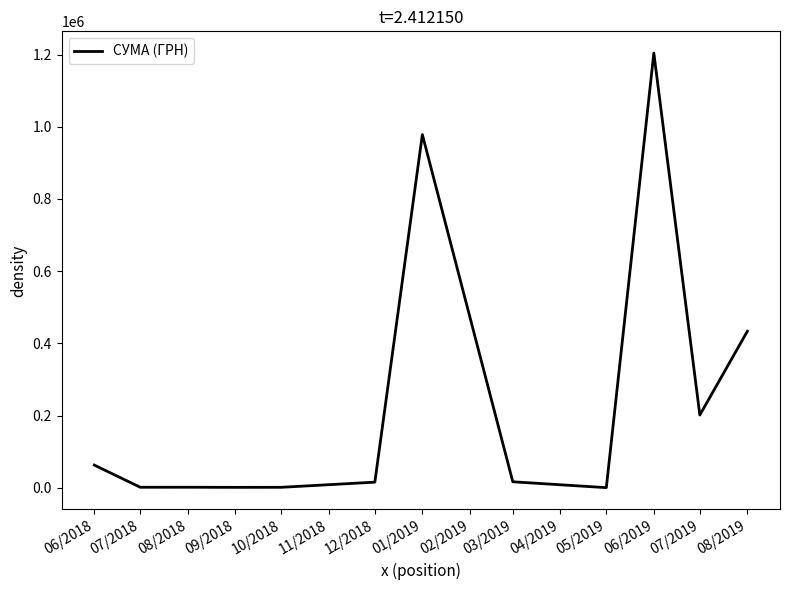

Which label corresponds to the largest value in the chart?

06/2019